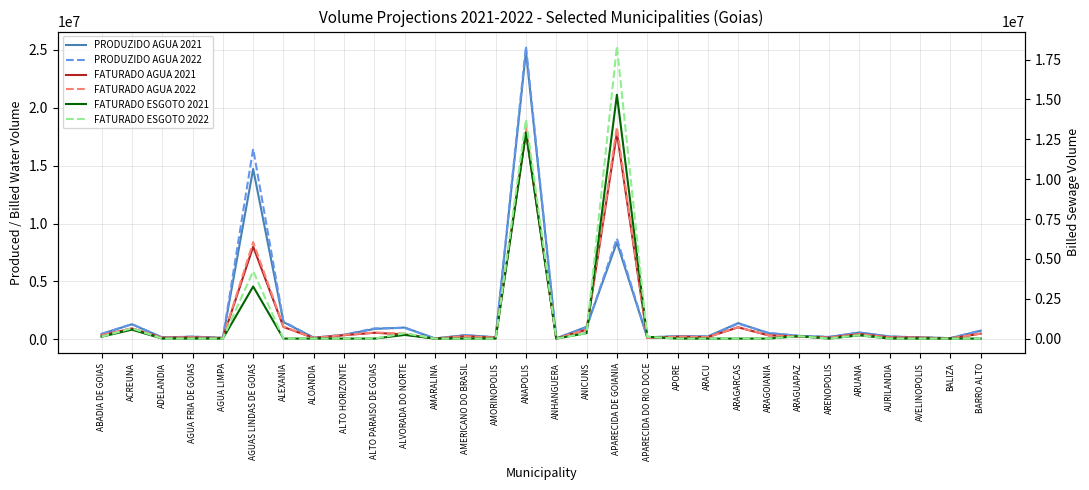

Is it true that FATURADO ESGOTO 2021 equals 0.0 at ARACU?

True